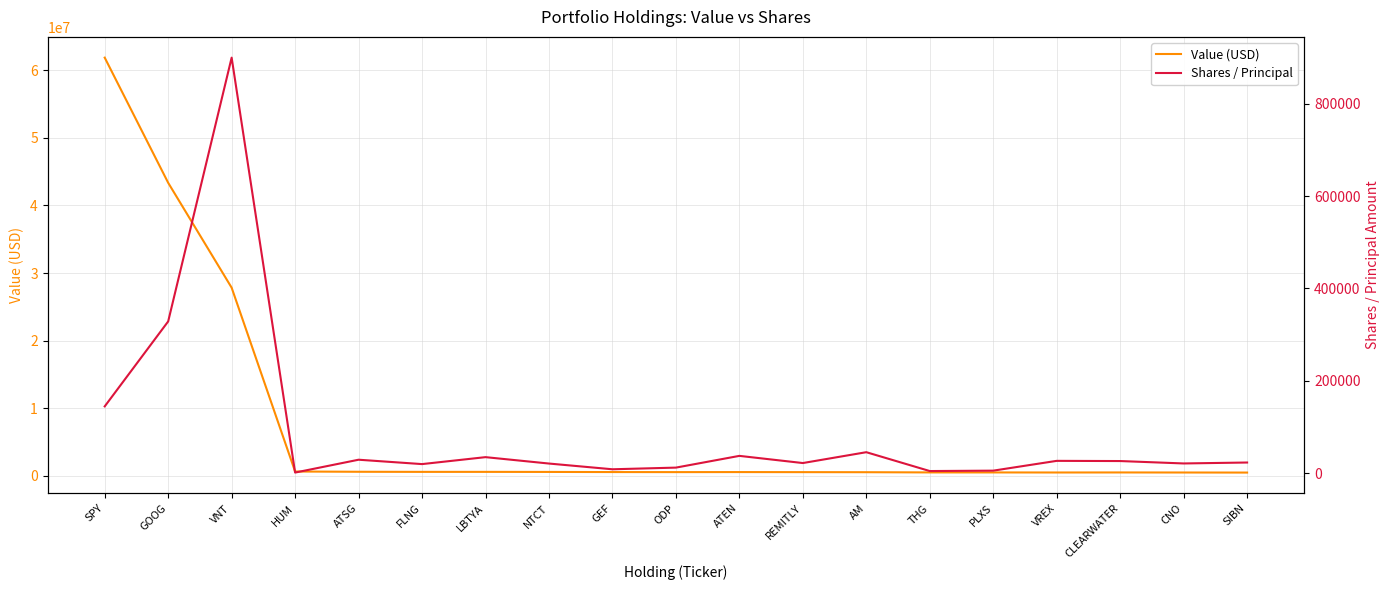

True or false: Value (USD) has a value of 374422 at GEF.

False